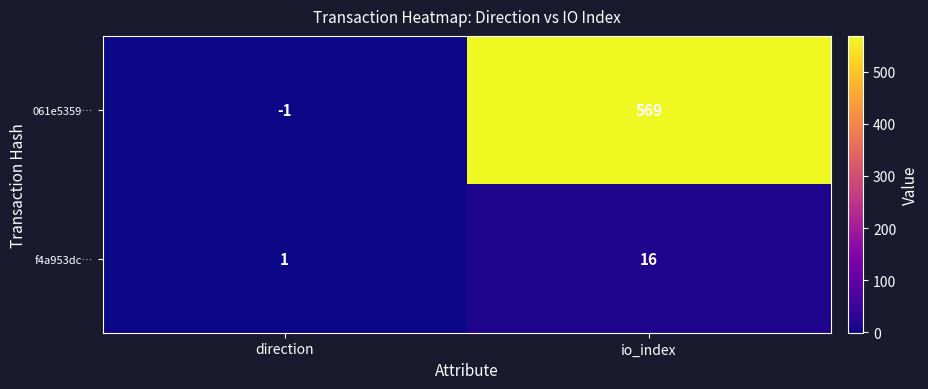

What is the difference between the 061e5359… values at io_index and direction?

570